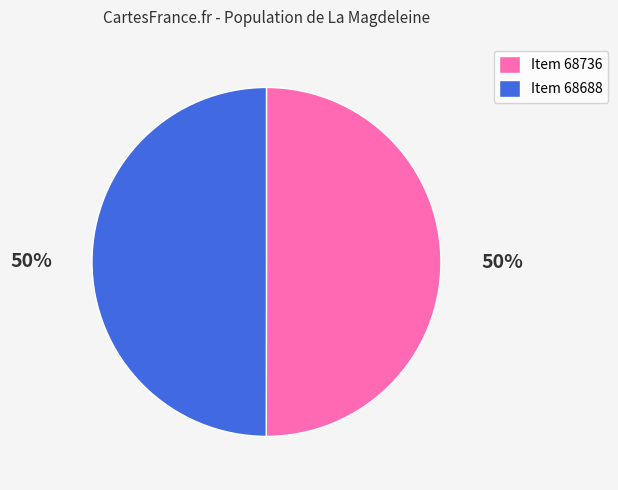

What is the ratio of the value at Item 68688 to the value at Item 68736?

1.0